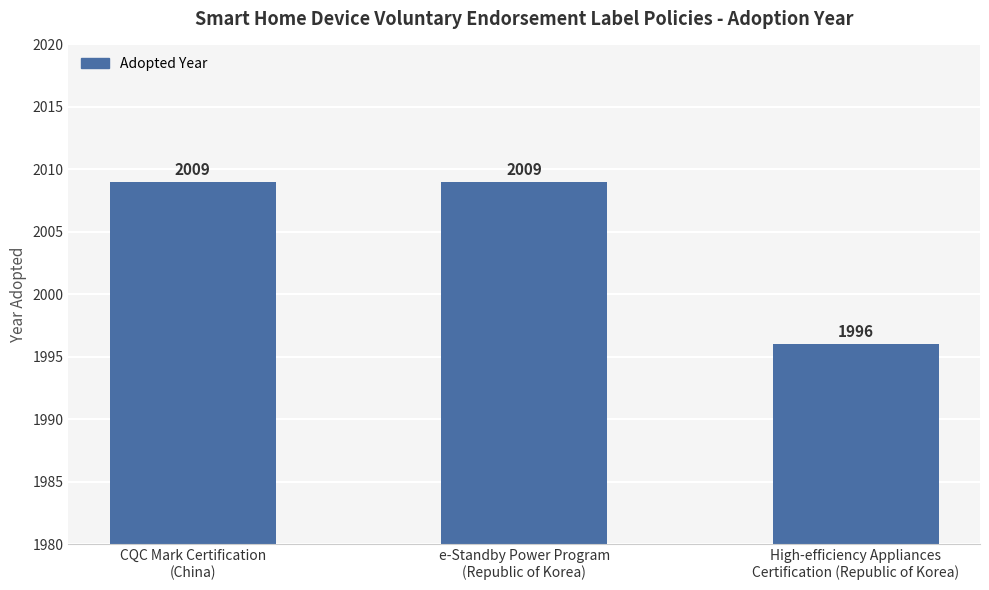

How many bars are there in total?

3